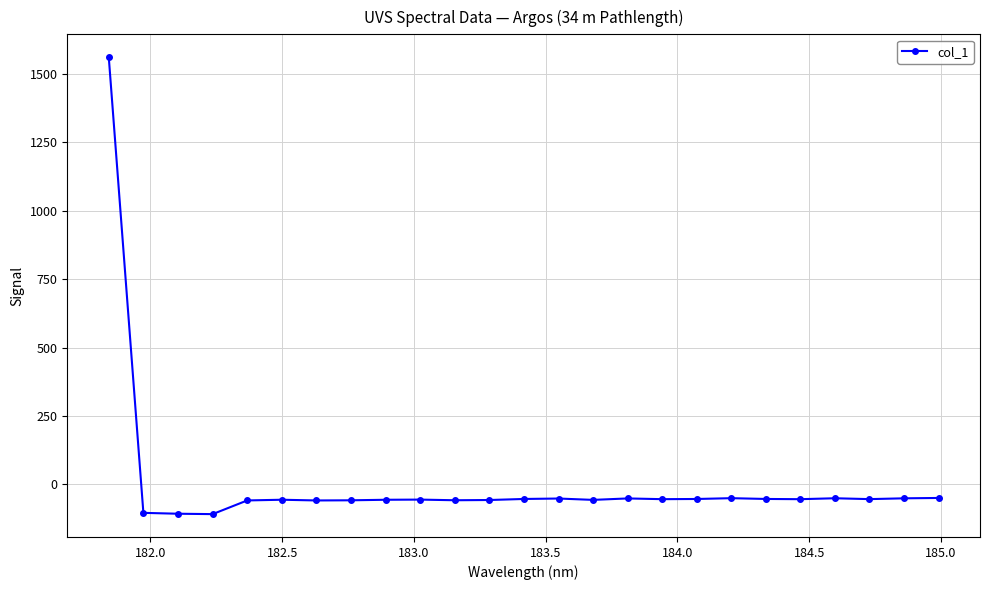

What is the value of the 25th point from the left?

-49.4